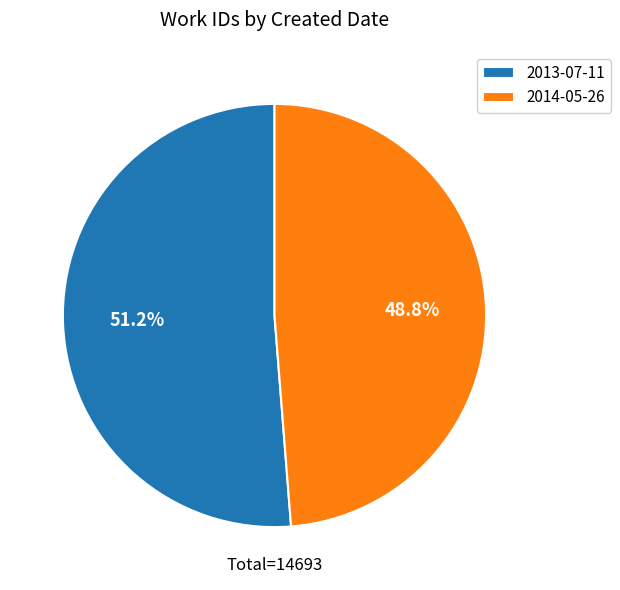

To the nearest percent, what percentage of the pie is 2014-05-26?

49%